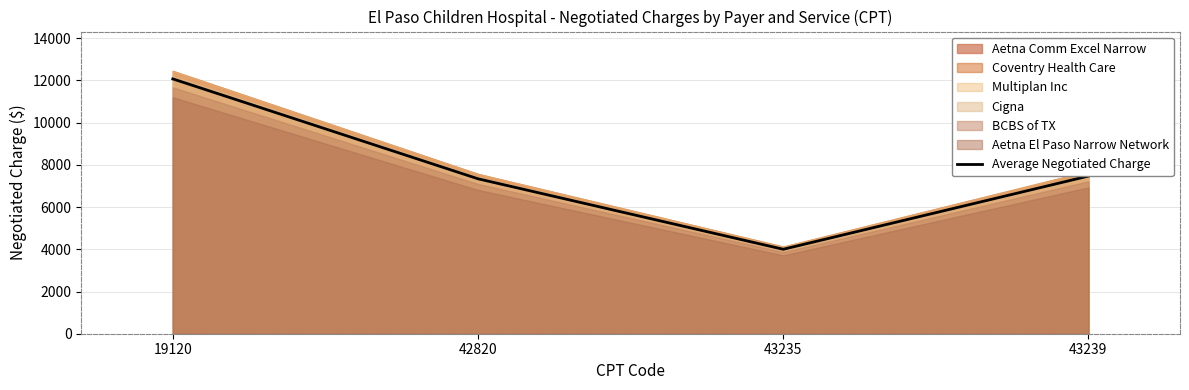

Is it true that Average Negotiated Charge equals 4667.0 at 19120?

False